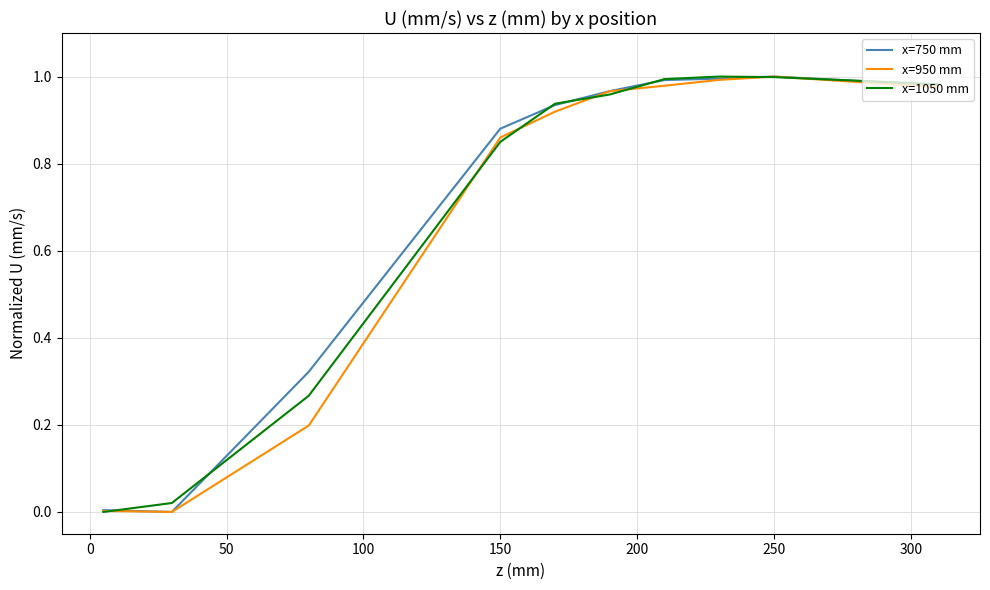

List the series in order of their peak value, lowest first.

x=750 mm, x=950 mm, x=1050 mm